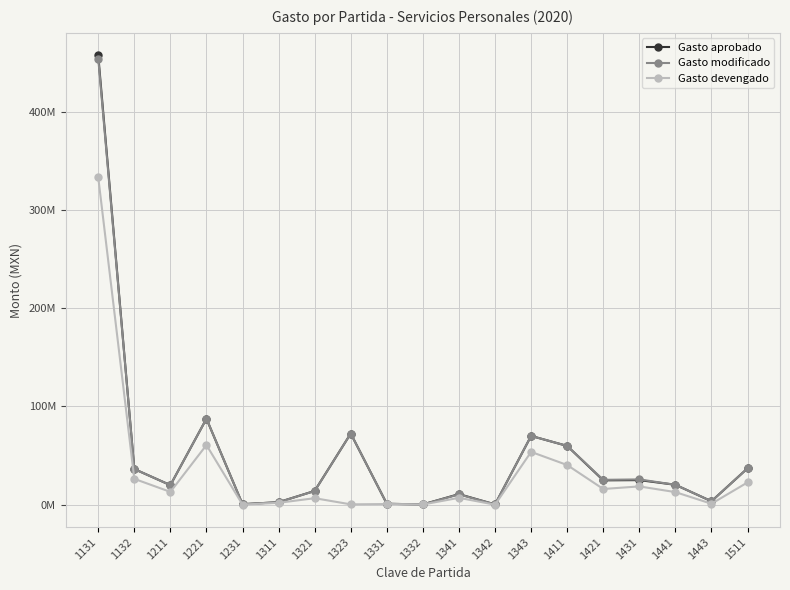

List the series in order of their peak value, lowest first.

Gasto devengado, Gasto modificado, Gasto aprobado